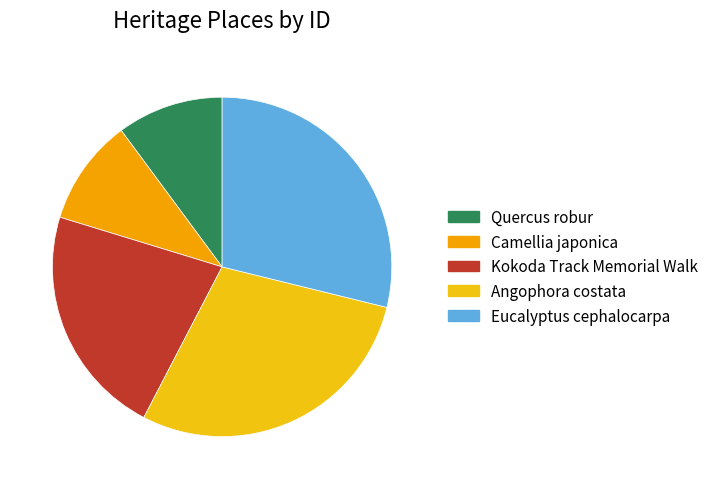

What percentage is the Quercus robur slice, to the nearest percent?

10%